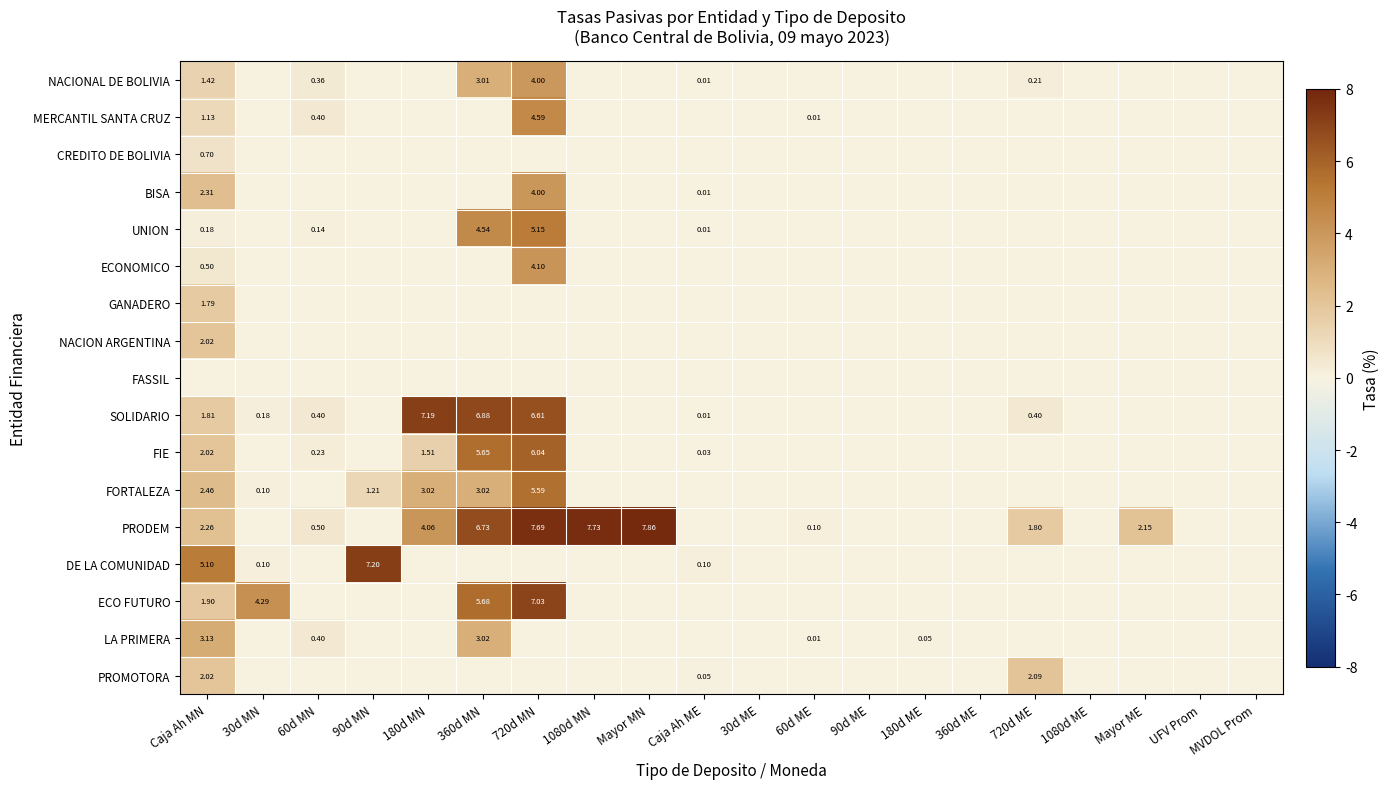

What is the maximum value shown in the chart?

7.9